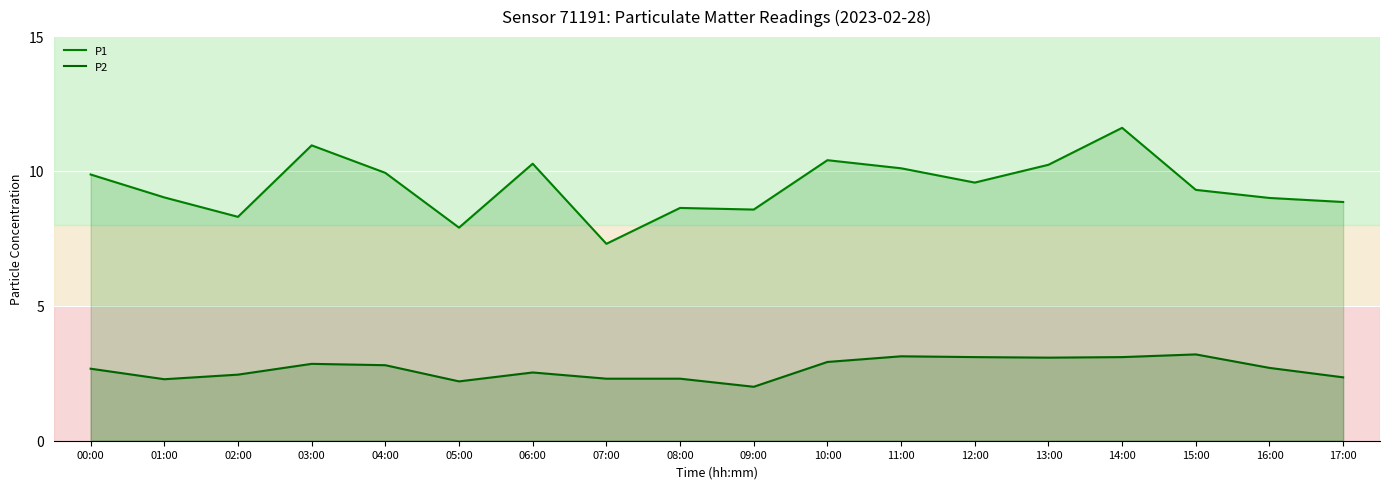

True or false: P2 and P1 cross at least once.

False